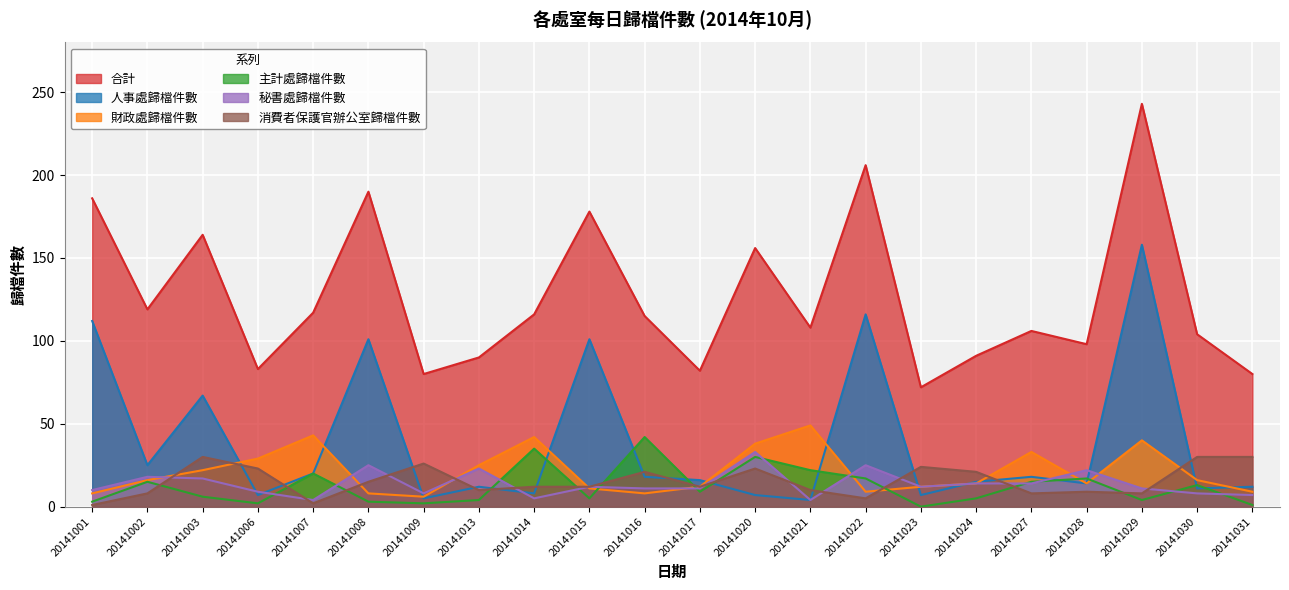

Which series has the widest spread of values?

合計